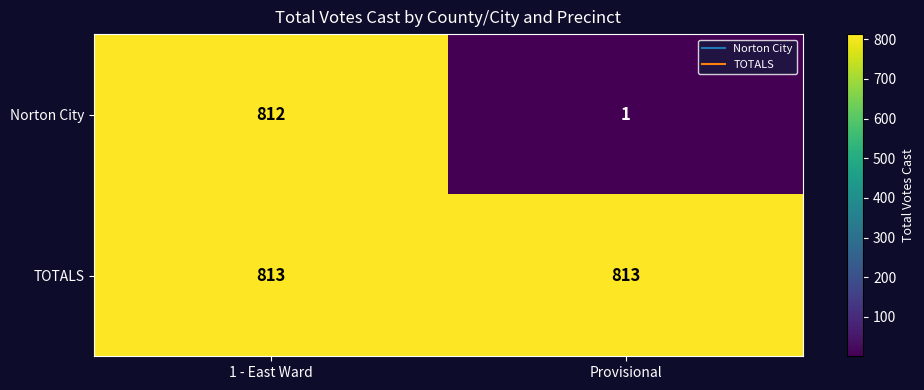

What is the lowest value of the TOTALS series?

813